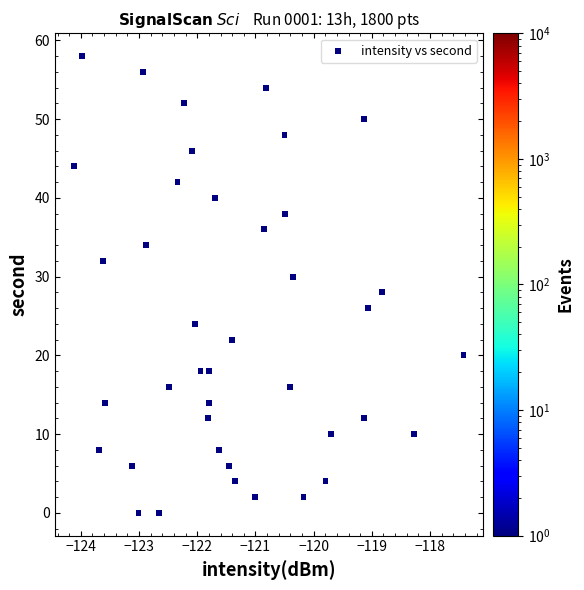

What is the range of Y values (max minus min)?

58